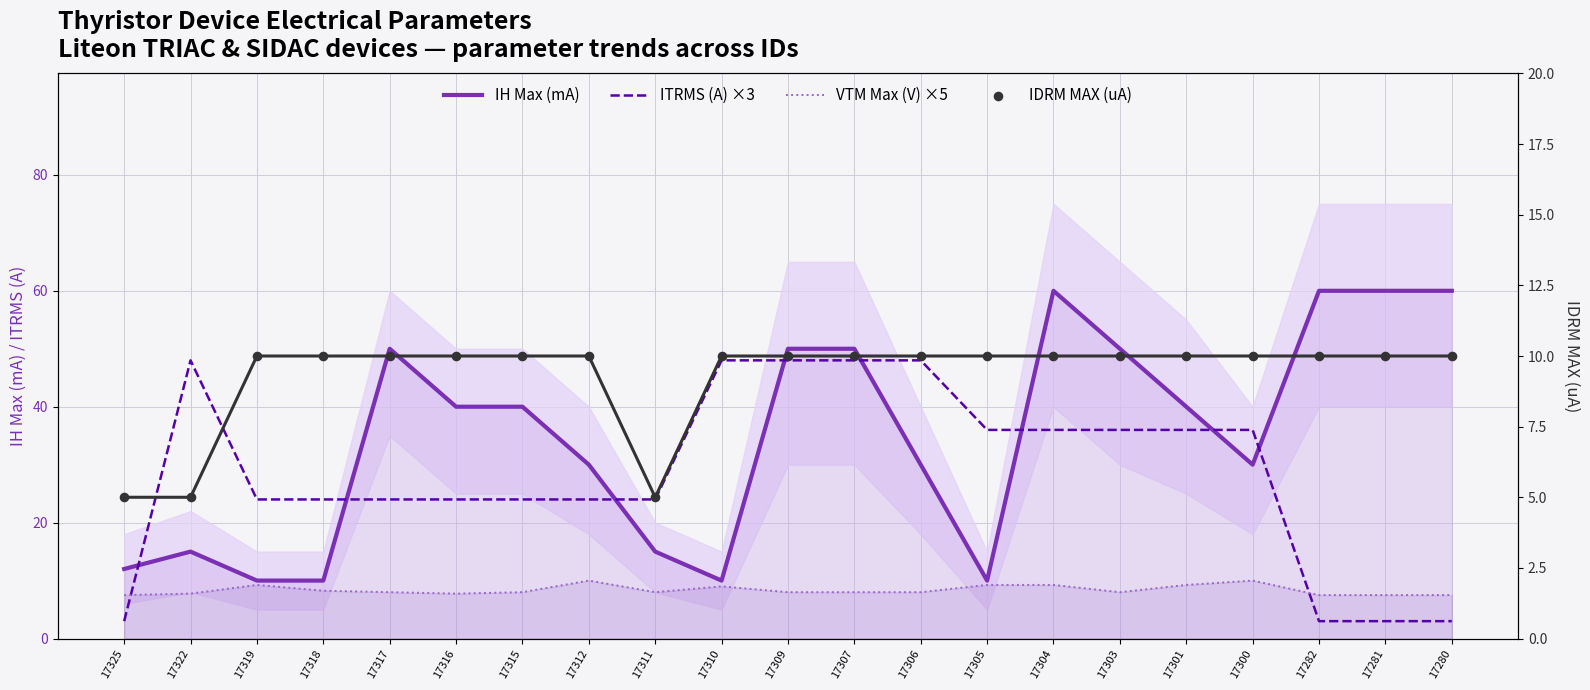

At how many categories does at least one series exceed 35?

16